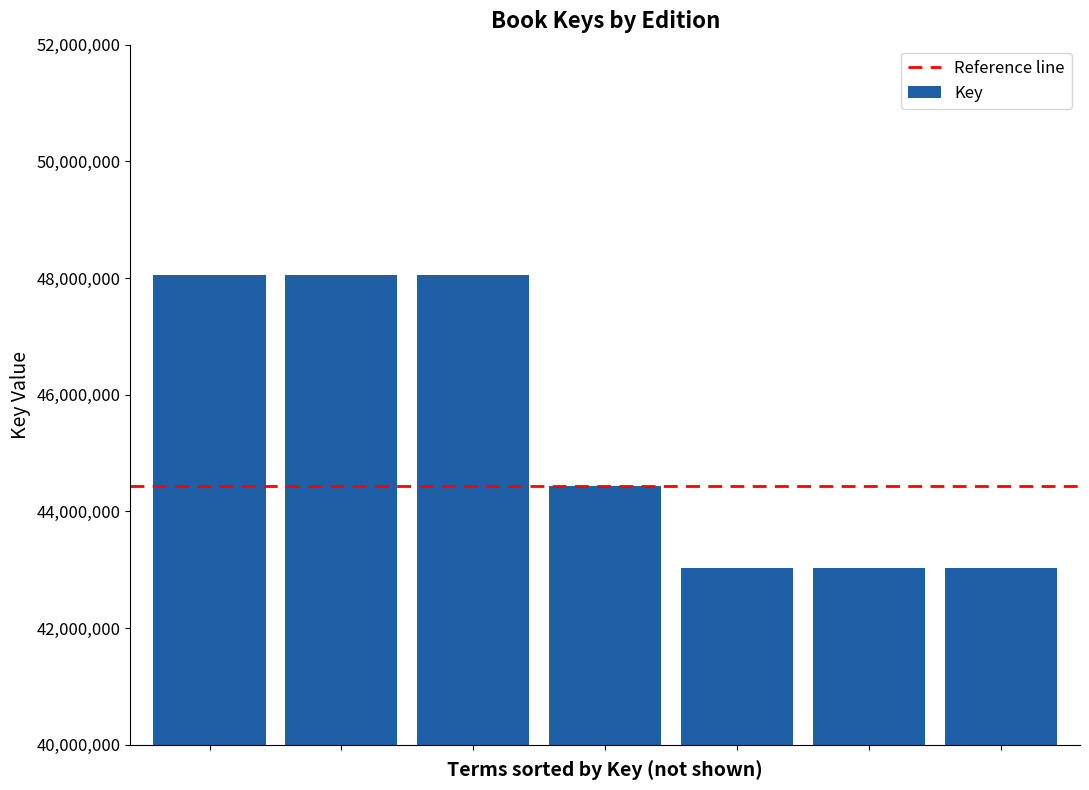

What is the maximum value shown in the chart?

48054507